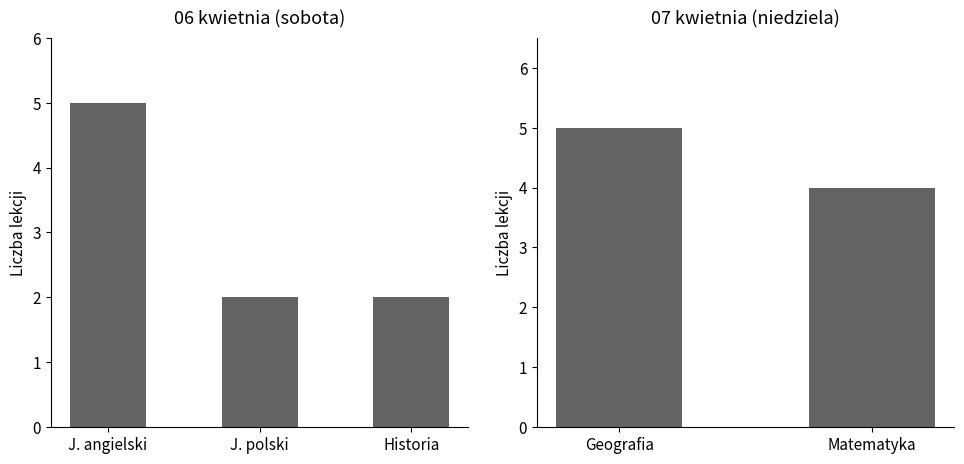

What is the average value?

3